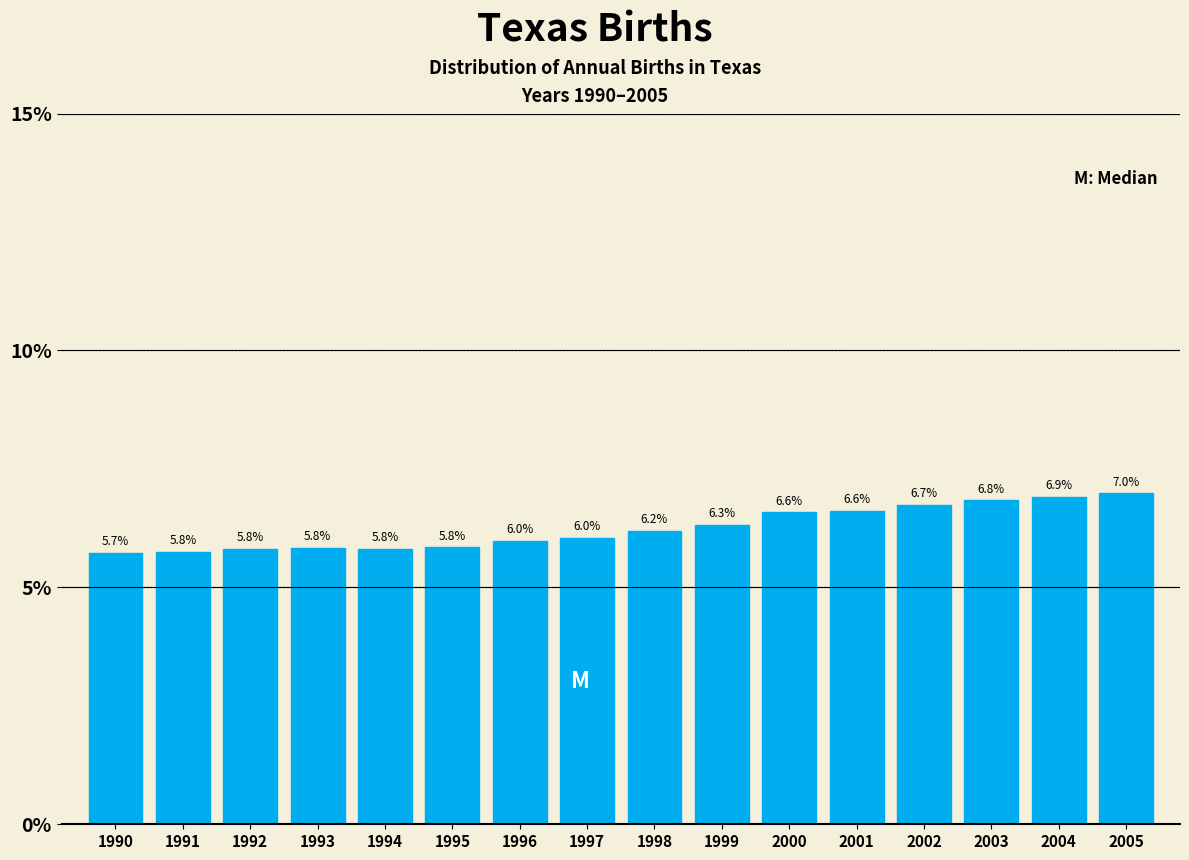

Reading left to right, what are all the values shown in this chart?

5.7	5.8	5.8	5.8	5.8	5.8	6.0	6.0	6.2	6.3	6.6	6.6	6.7	6.8	6.9	7.0